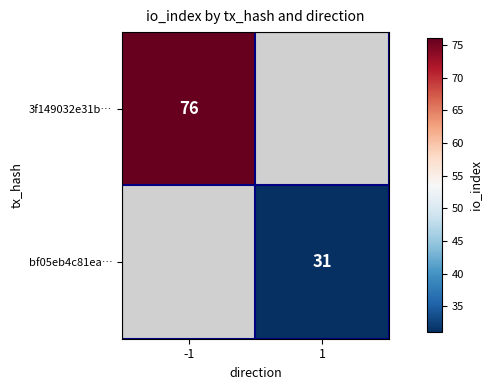

The 3f149032e31b… series shows 48 at -1. True or false?

False